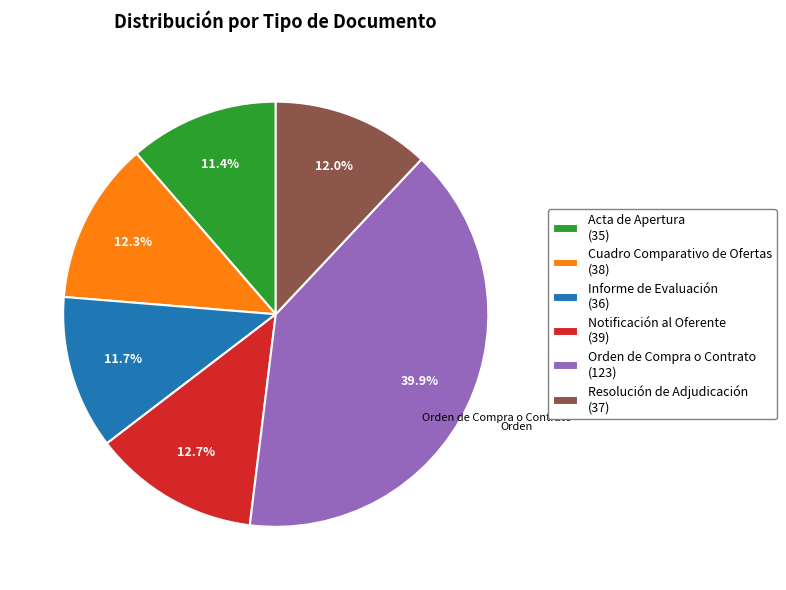

How many segments does this pie chart have?

6